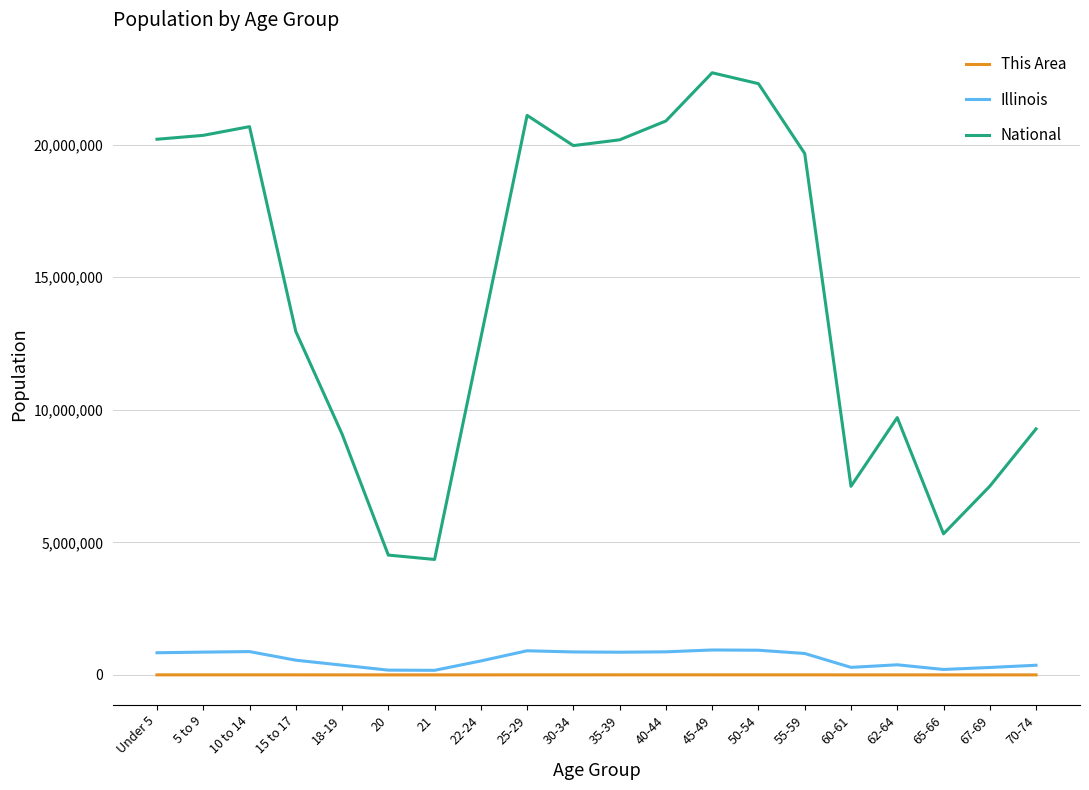

Is this an area chart (filled region under the line)?

No